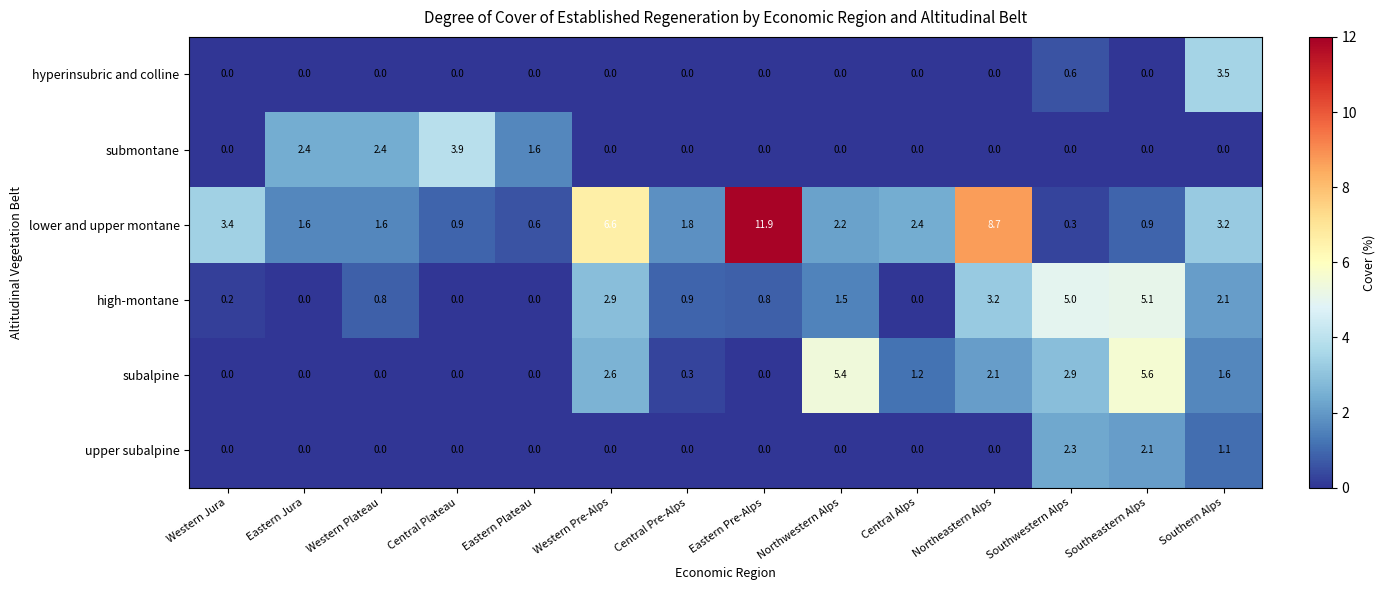

What is the greatest value displayed?

11.9